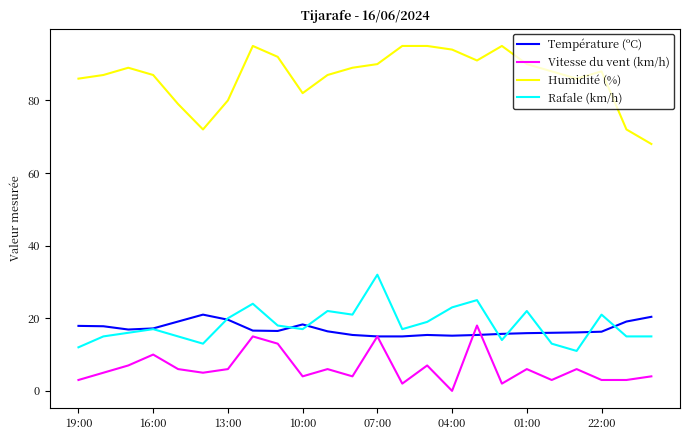

How many series are shown in this chart?

4